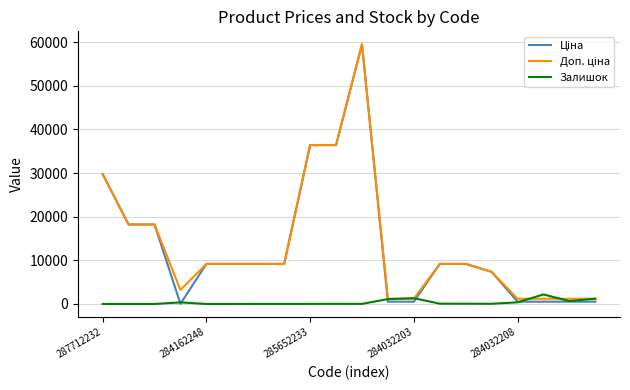

What is the maximum value shown in the chart?

59523.0